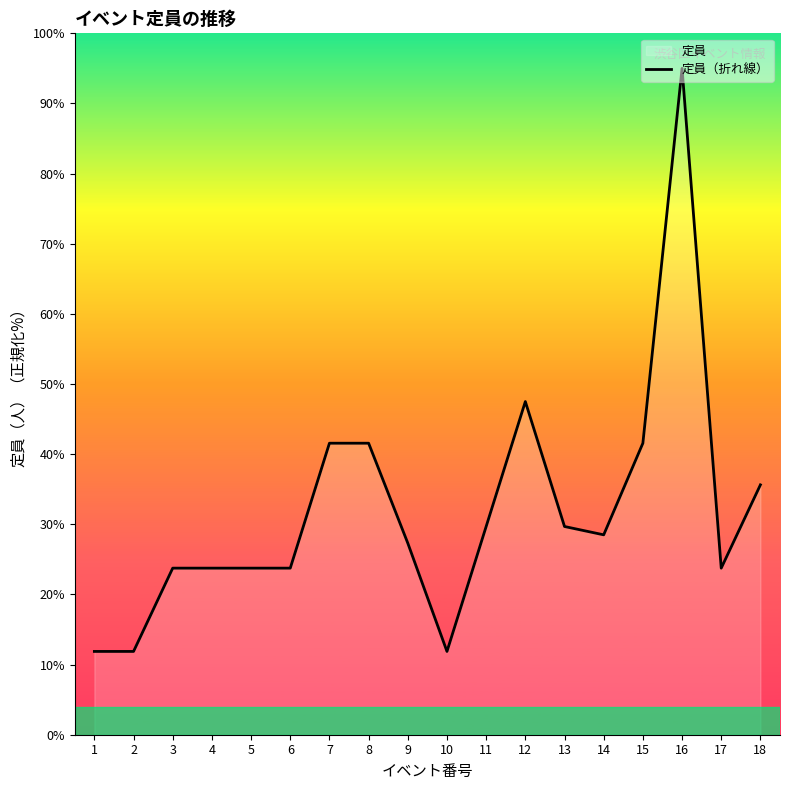

What is the ratio of the value at 5 to the value at 8?

0.6